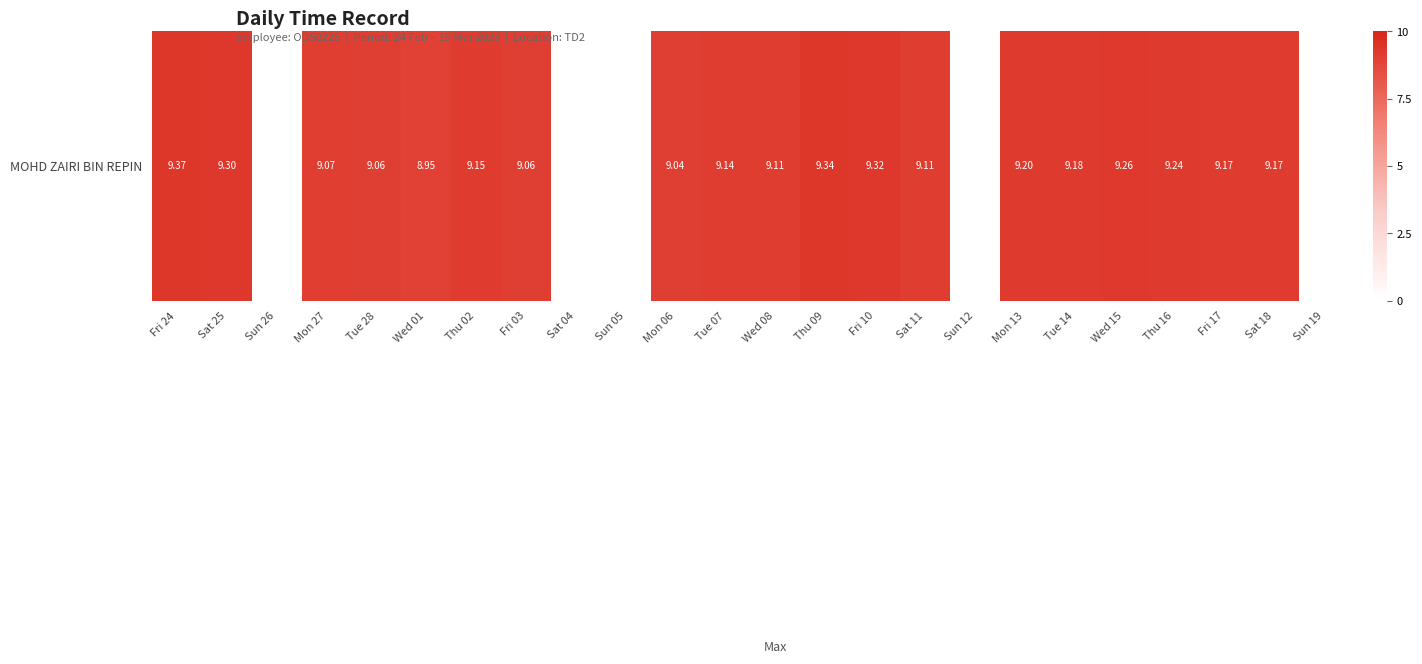

What is the sum of the values at Mon 06 and Sun 26?

9.0